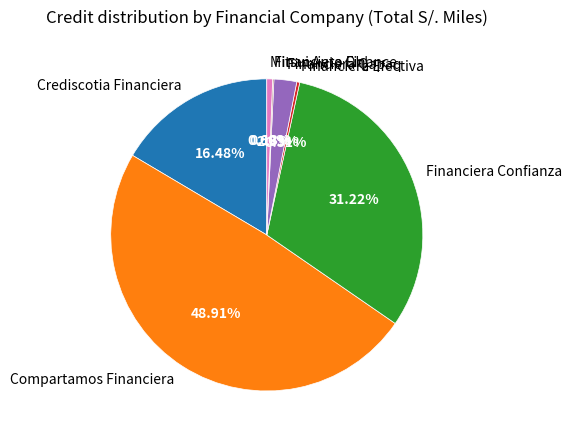

What percentage is NOT represented by Financiera Confianza?

68.8%